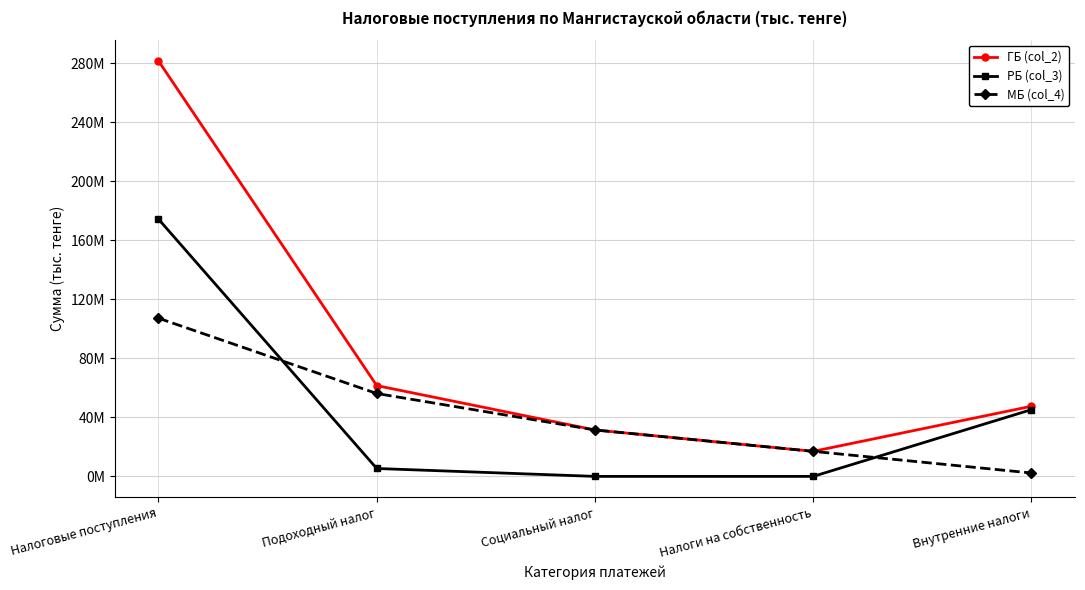

Reading left to right, transcribe all the data shown in this chart.

ГБ (col_2): Налоговые поступления=281583055	Подоходный налог=61544654	Социальный налог=31463164	Налоги на собственность=16964860	Внутренние налоги=47548257
РБ (col_3): Налоговые поступления=174361527	Подоходный налог=5353637	Социальный налог=0	Налоги на собственность=0	Внутренние налоги=45247476
МБ (col_4): Налоговые поступления=107221528	Подоходный налог=56191017	Социальный налог=31463164	Налоги на собственность=16964860	Внутренние налоги=2300781